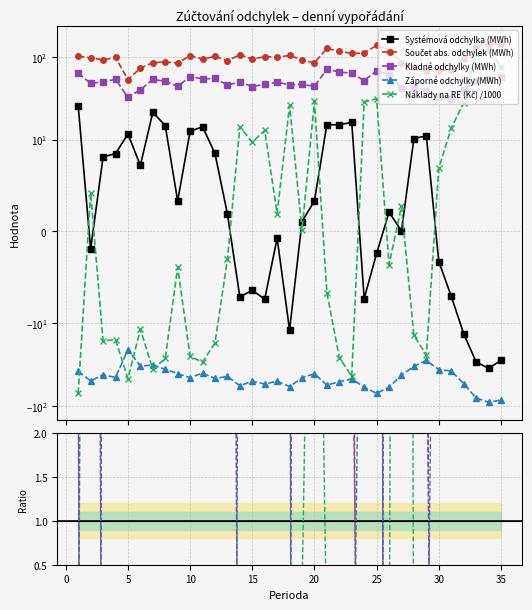

Rank the series by their maximum value, from highest to lowest.

Součet abs. odchylek (MWh), Náklady na RE (Kč) /1000, Kladné odchylky (MWh), Systémová odchylka (MWh), Záporné odchylky (MWh)